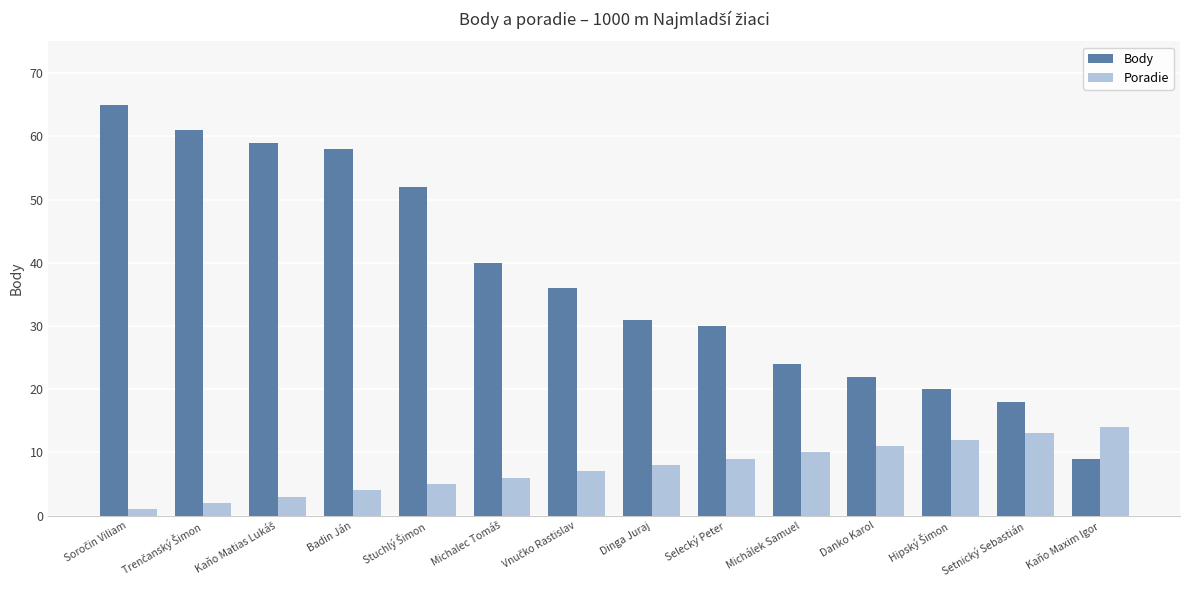

Are the bars grouped side by side (vs. stacked)?

Yes